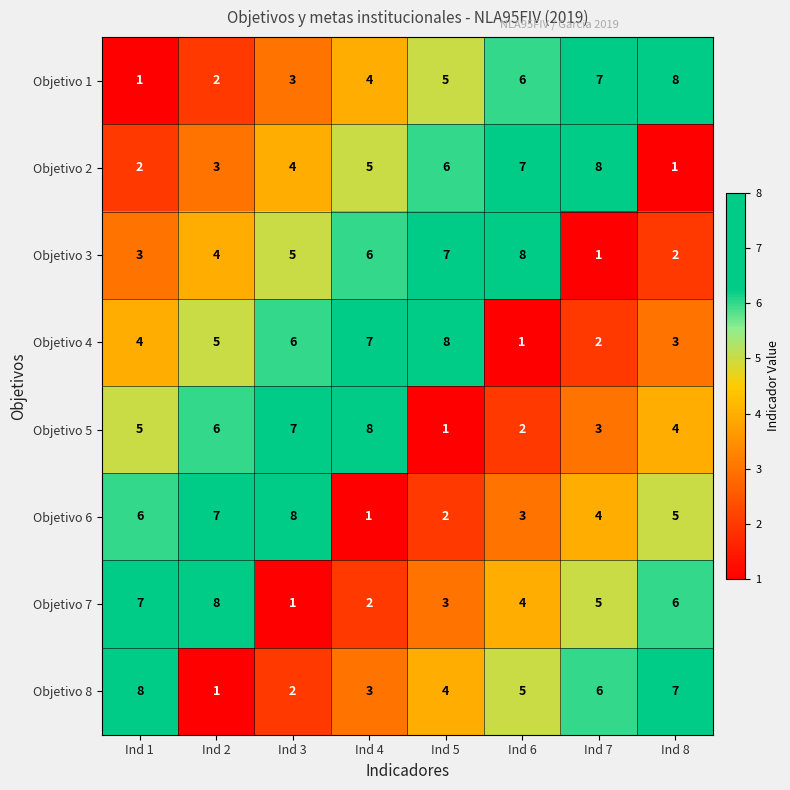

What is the sum of the Objetivo 2 values at Ind 3 and Ind 1?

6